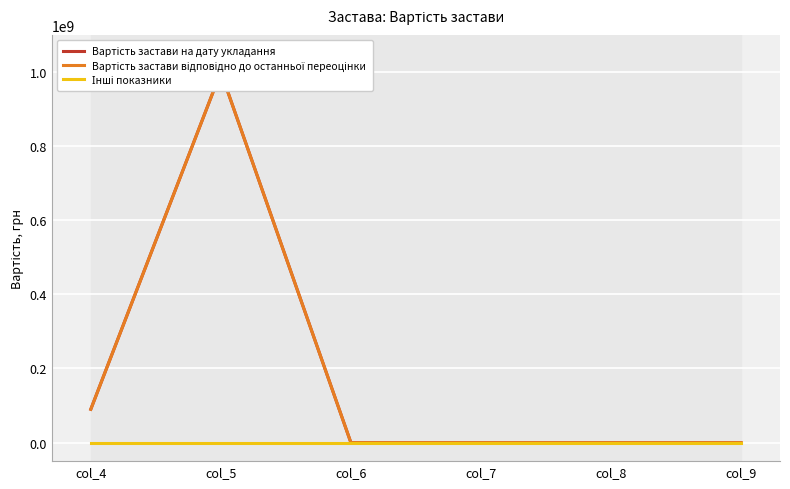

Reading left to right, what are all the values shown in this chart?

Вартість застави на дату укладання: 90000000	1000000000	0	0	0	0
Вартість застави відповідно до останньої переоцінки: 90000000	1000000000	0	0	0	0
Інші показники: 0	0	0	0	0	0